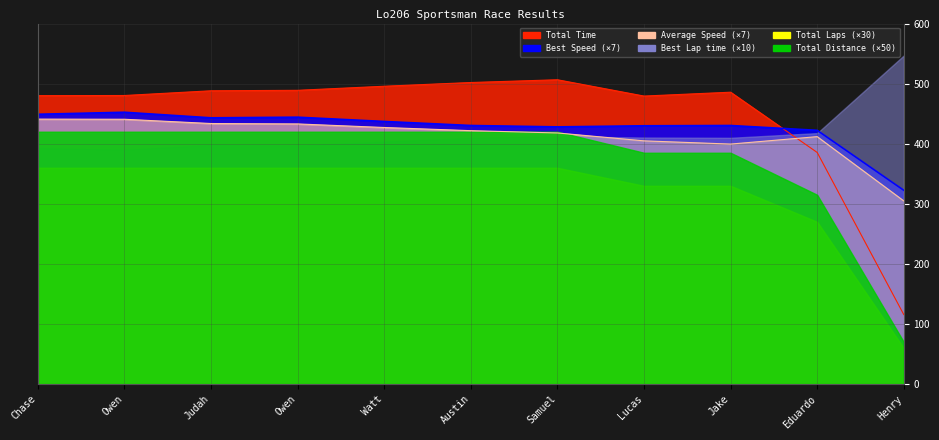

Where is Best Lap time nearest to the value 387?

Eduardo